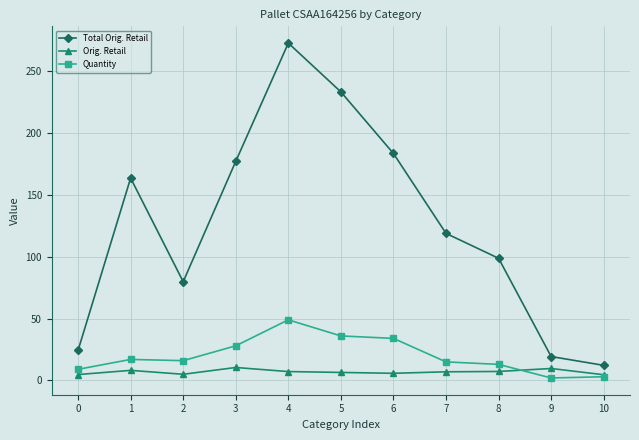

Which series has the widest spread of values?

Total Orig. Retail